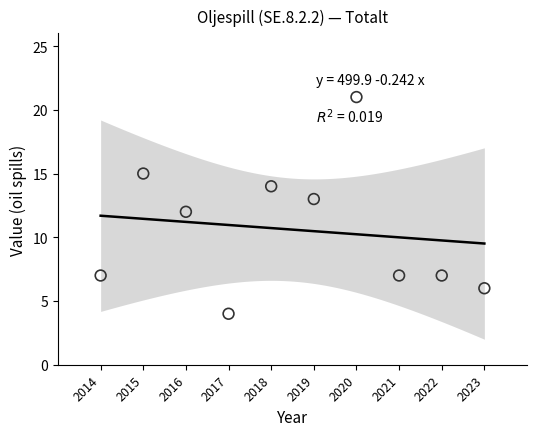

What is the average X value?

2018